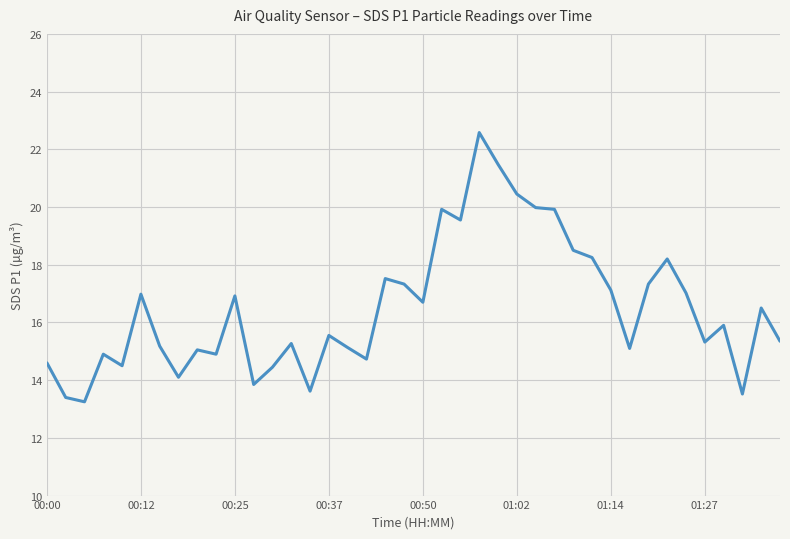

What is the difference between the maximum and minimum values?

9.3